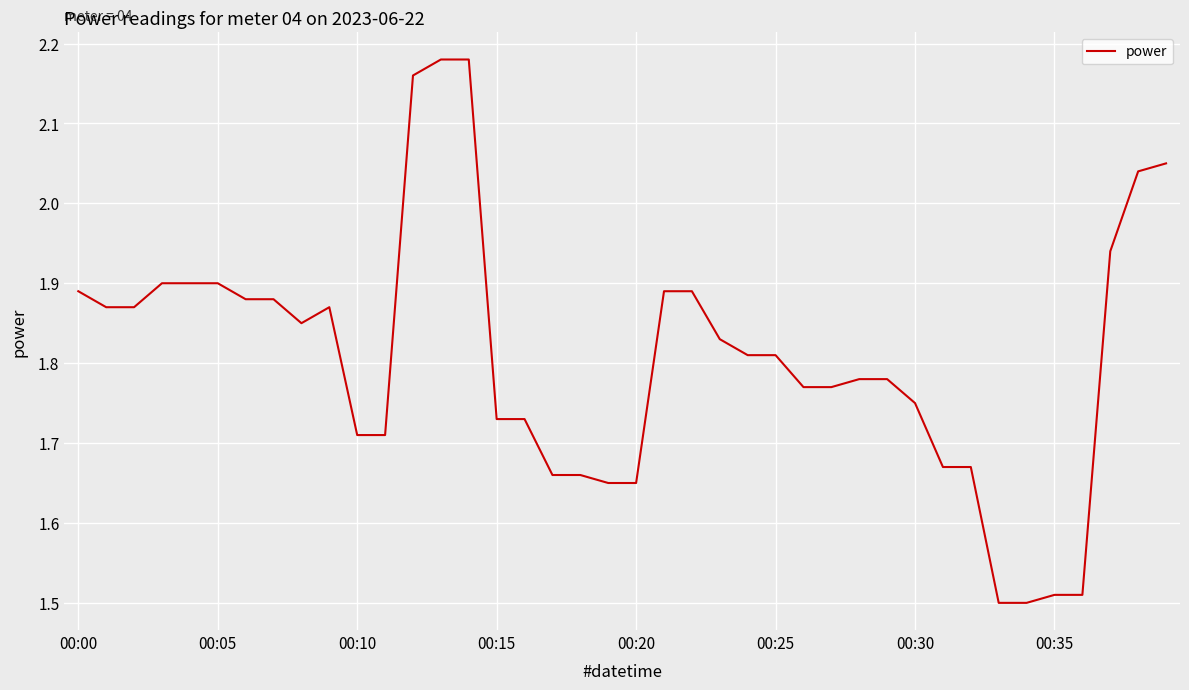

How many lines are shown in the chart?

1